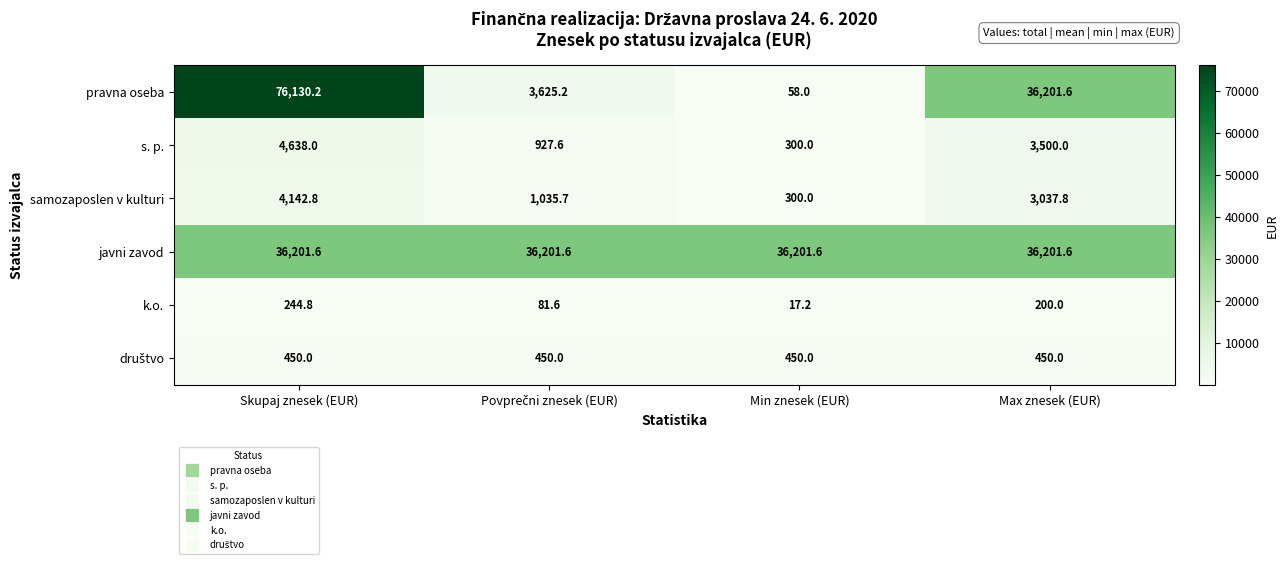

What is the average value of the pravna oseba series?

29003.8